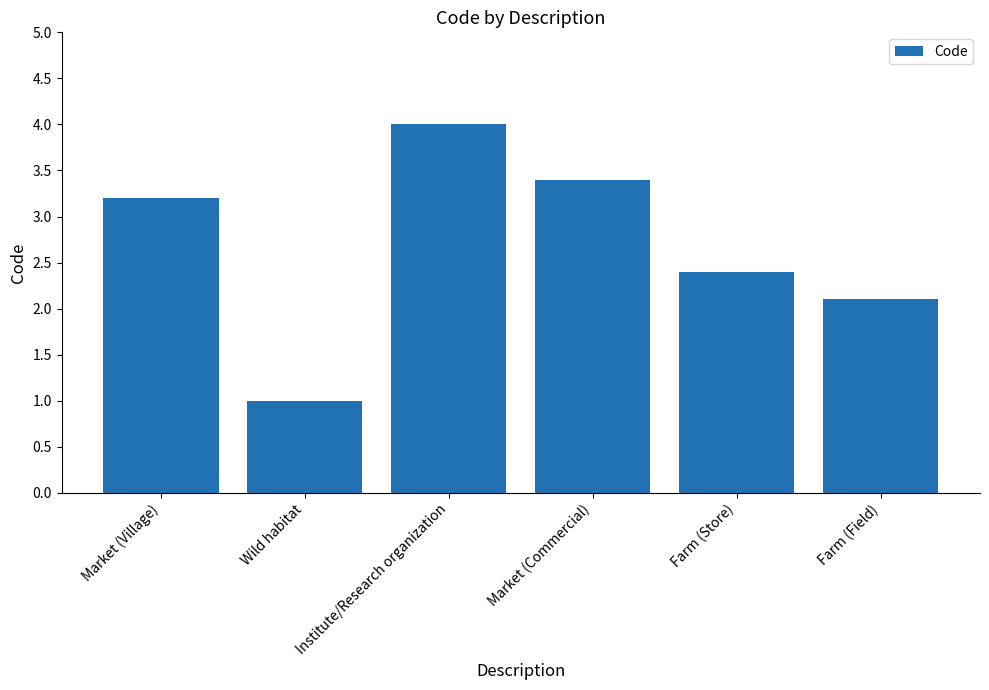

What is the value of the 3rd bar from the left?

4.0